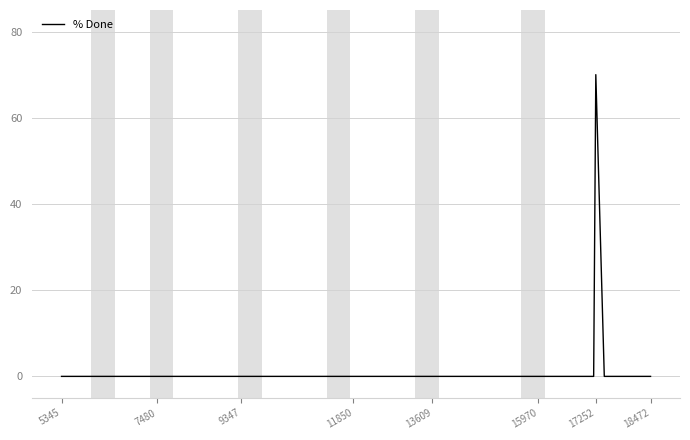

What is the maximum value shown in the chart?

70